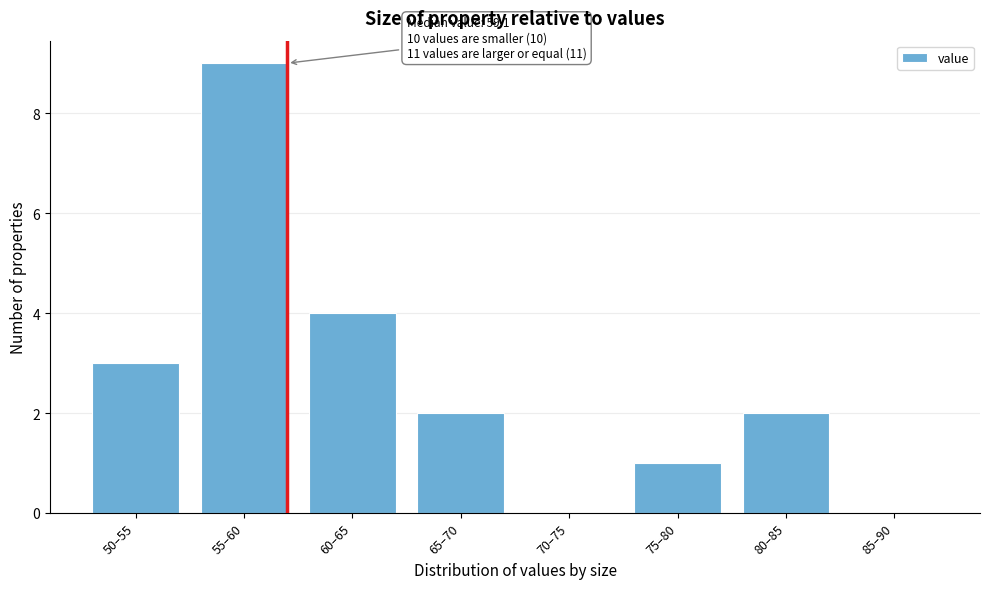

Reading left to right, transcribe all the data shown in this chart.

50–55=3	55–60=9	60–65=4	65–70=2	70–75=0	75–80=1	80–85=2	85–90=0